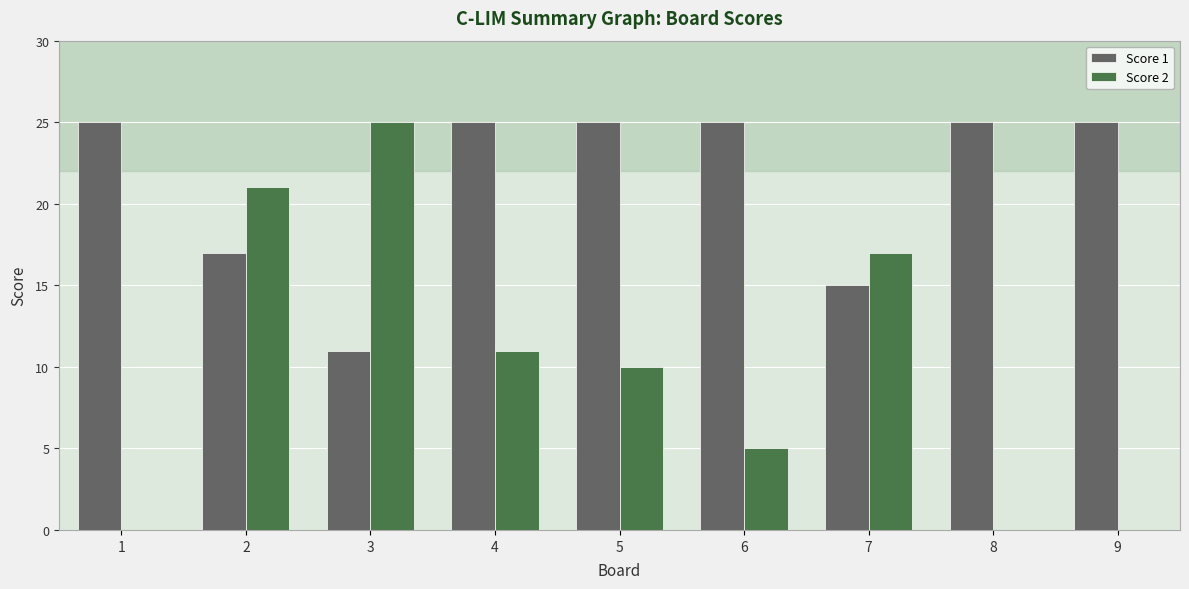

True or false: Score 1 has a value of 25 at 9.

True